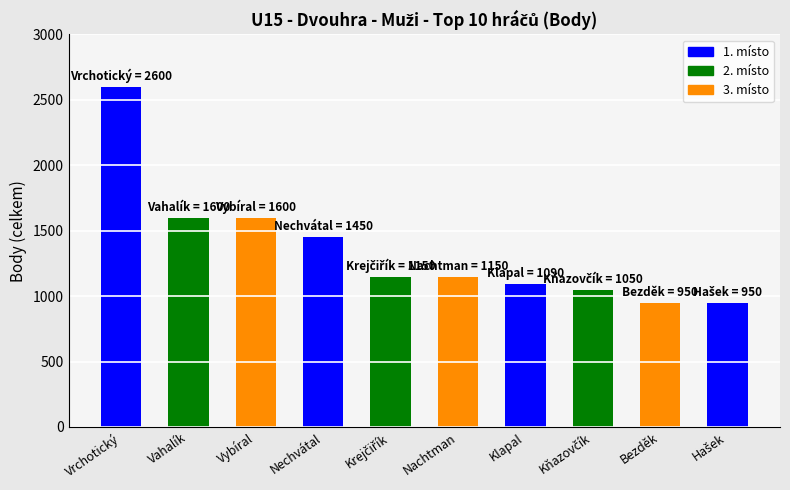

What is the change in value from Klapal to Bezděk?

-140